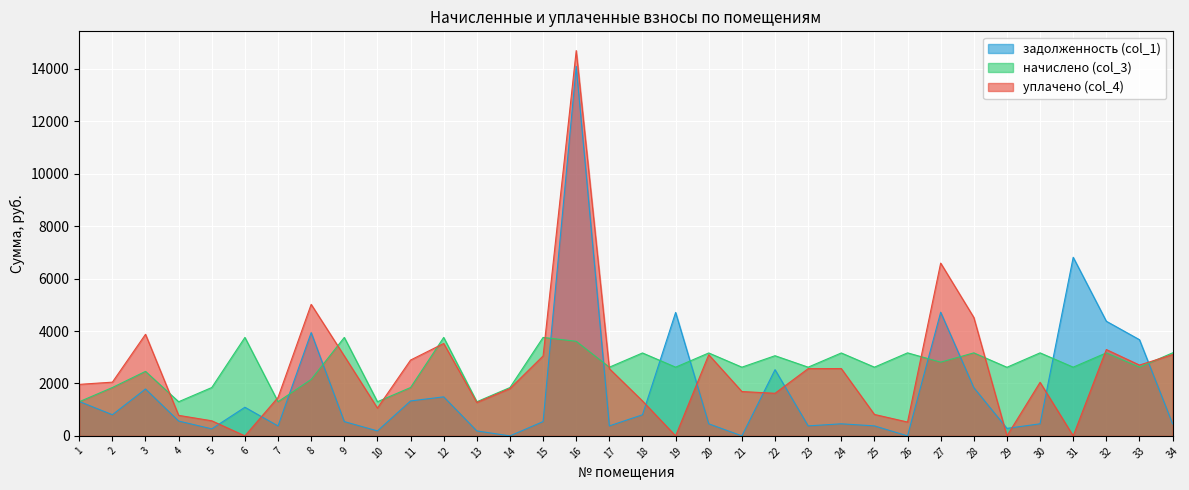

What is the value of the уплачено (col_4) point at the 7th from the left?

1467.4